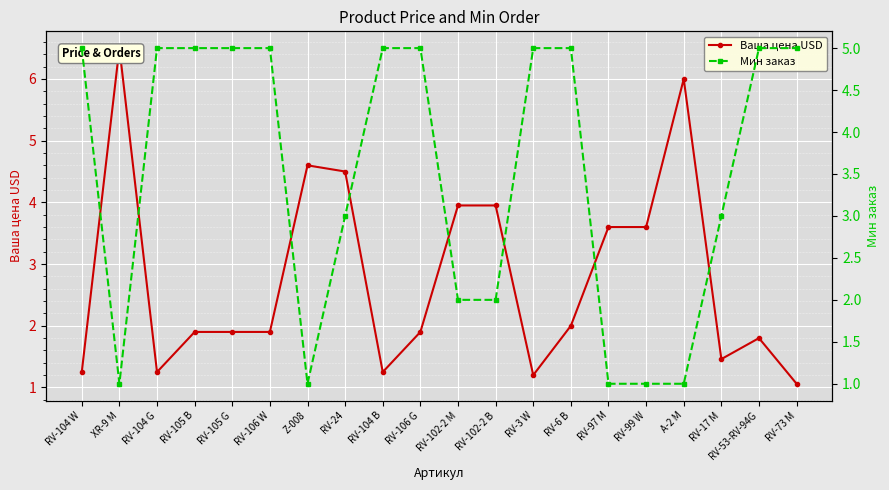

What is the value of the Мин заказ point at the 20th from the left?

5.0